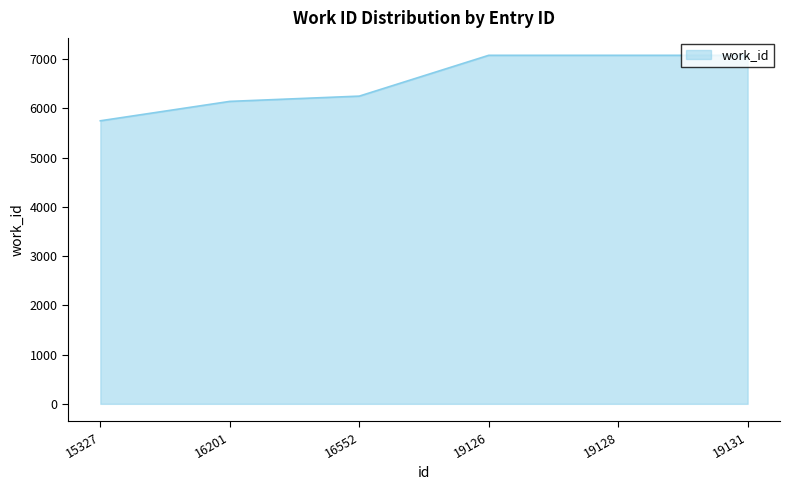

Reading right to left, transcribe all the data shown in this chart.

7080	7080	7080	6251	6144	5750